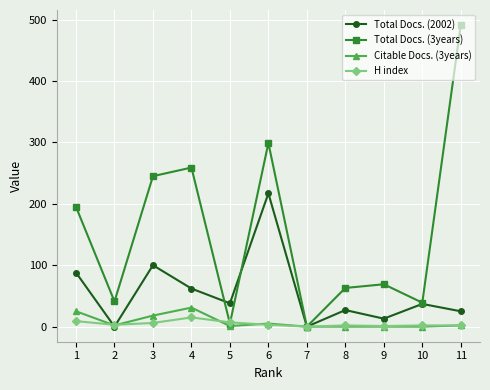

Where is Total Docs. (2002) nearest to the value 108?

3